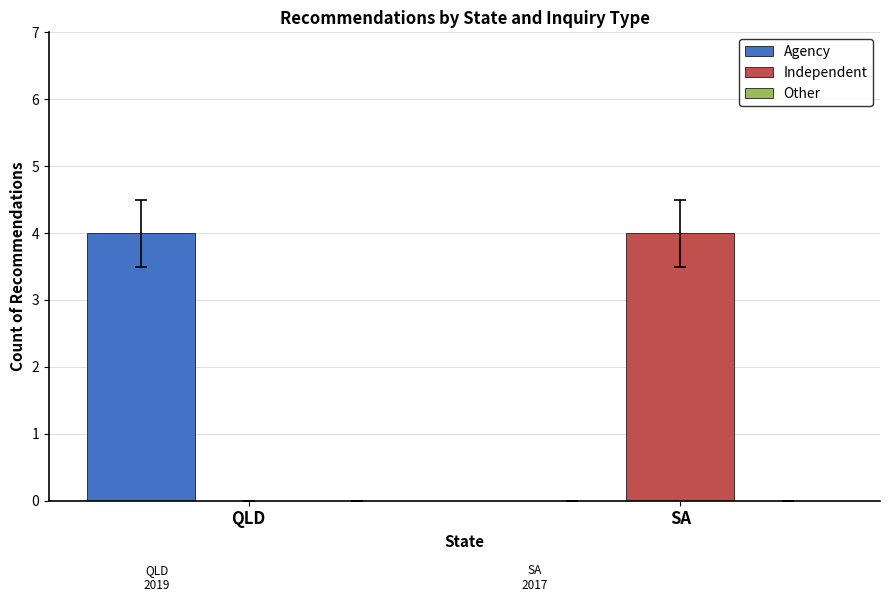

At which label does Agency reach its peak?

QLD